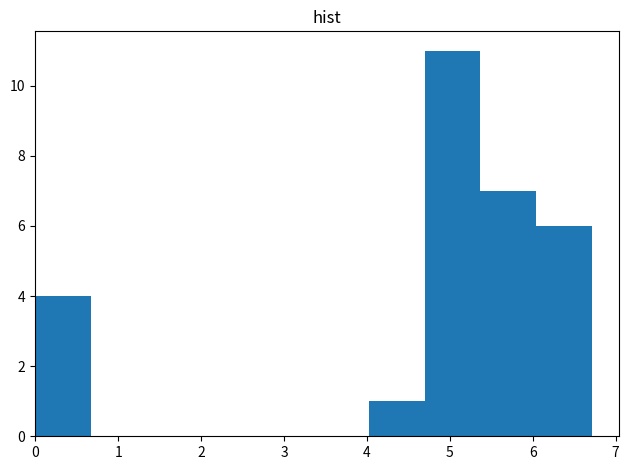

Which range on the x-axis has the tallest bar?

4.7 to 5.4